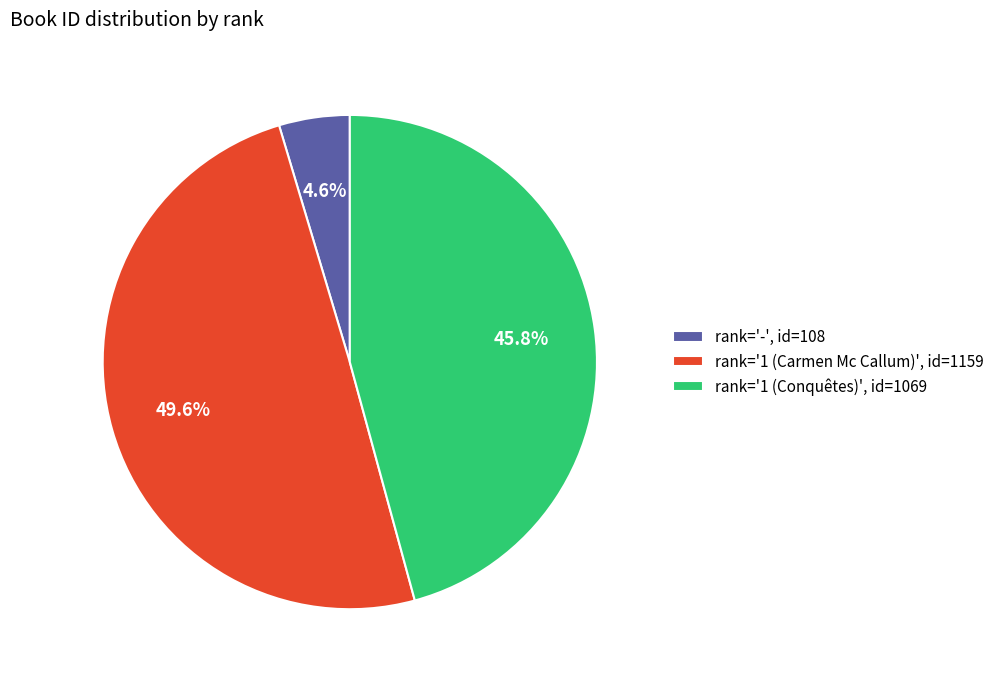

To the nearest percent, what is the average slice percentage?

33%